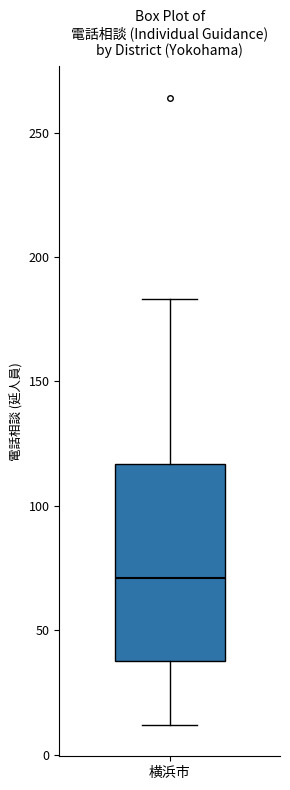

Where does the lower whisker of the box for 横浜市 end on the y-axis? The values are not printed on the chart, so give them approximately, as read against the axis.

10